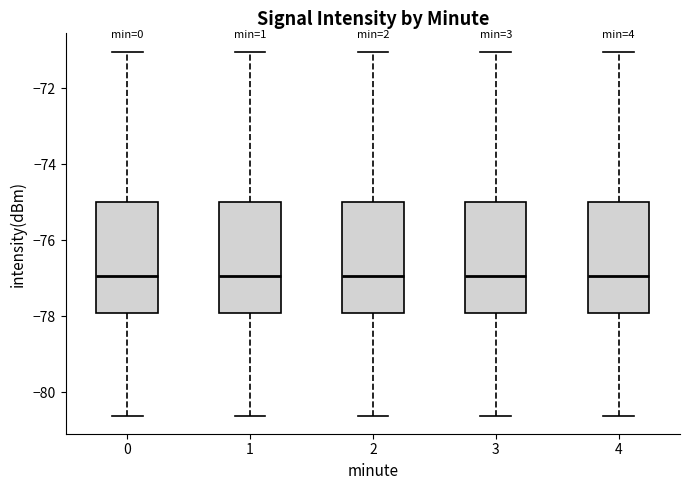

Reading left to right, transcribe this box plot: for each box, give where its median line is, the range the box spans, and where its two whiskers end, as read against the y-axis. The values are not printed on the chart, so give them approximately, as read against the axis.

0: median -77.0, box -77.8 to -75.0, whiskers -80.6 to -71.0
1: median -77.0, box -77.8 to -75.0, whiskers -80.6 to -71.0
2: median -77.0, box -77.8 to -75.0, whiskers -80.6 to -71.0
3: median -77.0, box -77.8 to -75.0, whiskers -80.6 to -71.0
4: median -77.0, box -77.8 to -75.0, whiskers -80.6 to -71.0